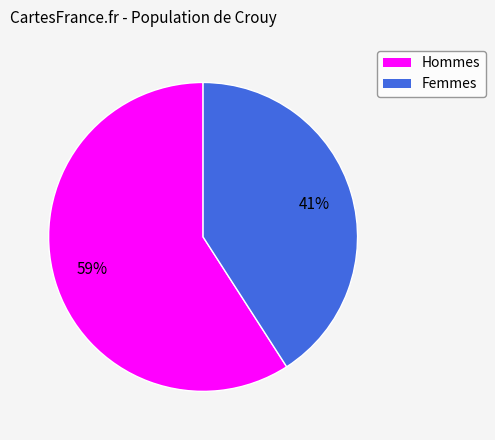

Count the number of slices in the pie.

2